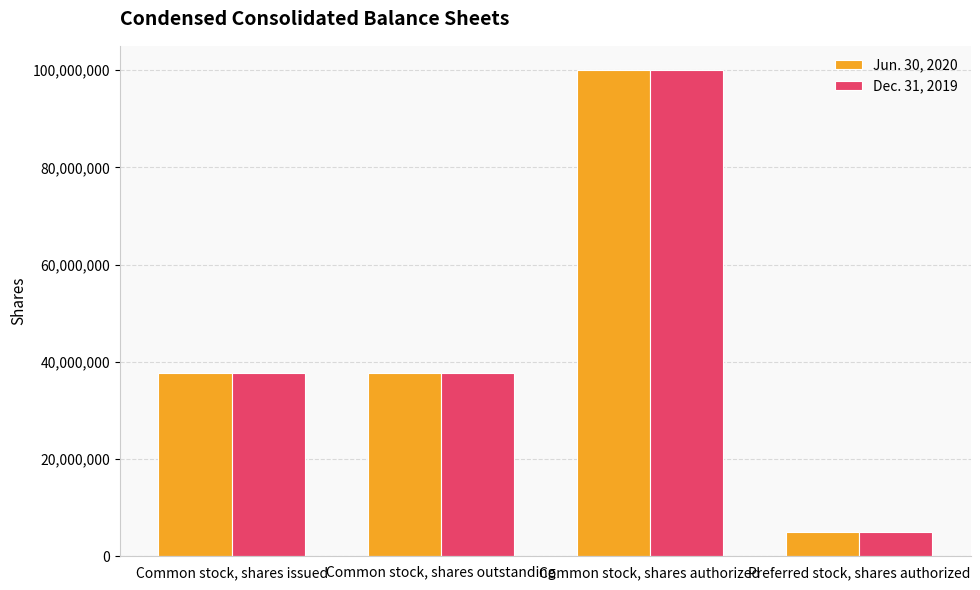

What is the difference between the maximum and second lowest values in the Jun. 30, 2020 series?

62342000